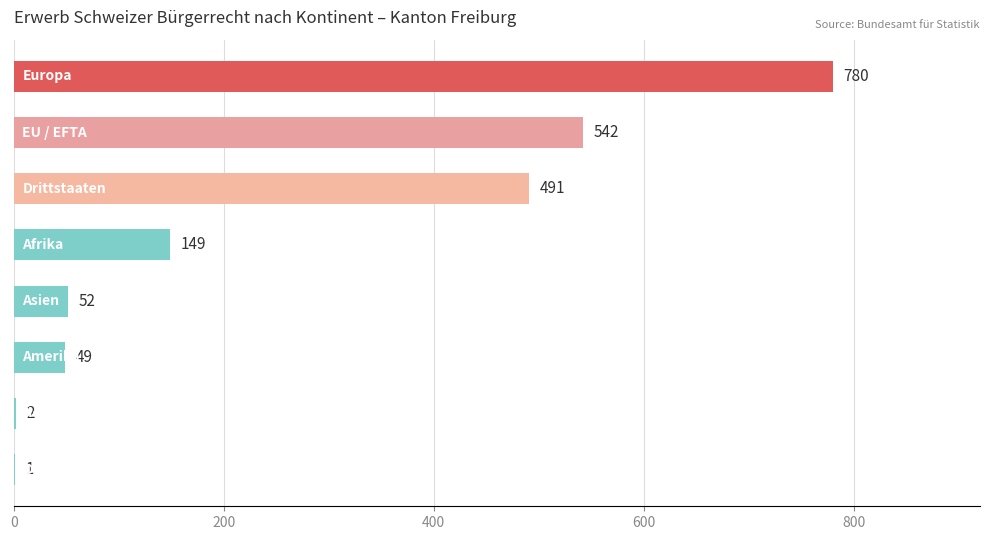

What is the sum of all values?

2066